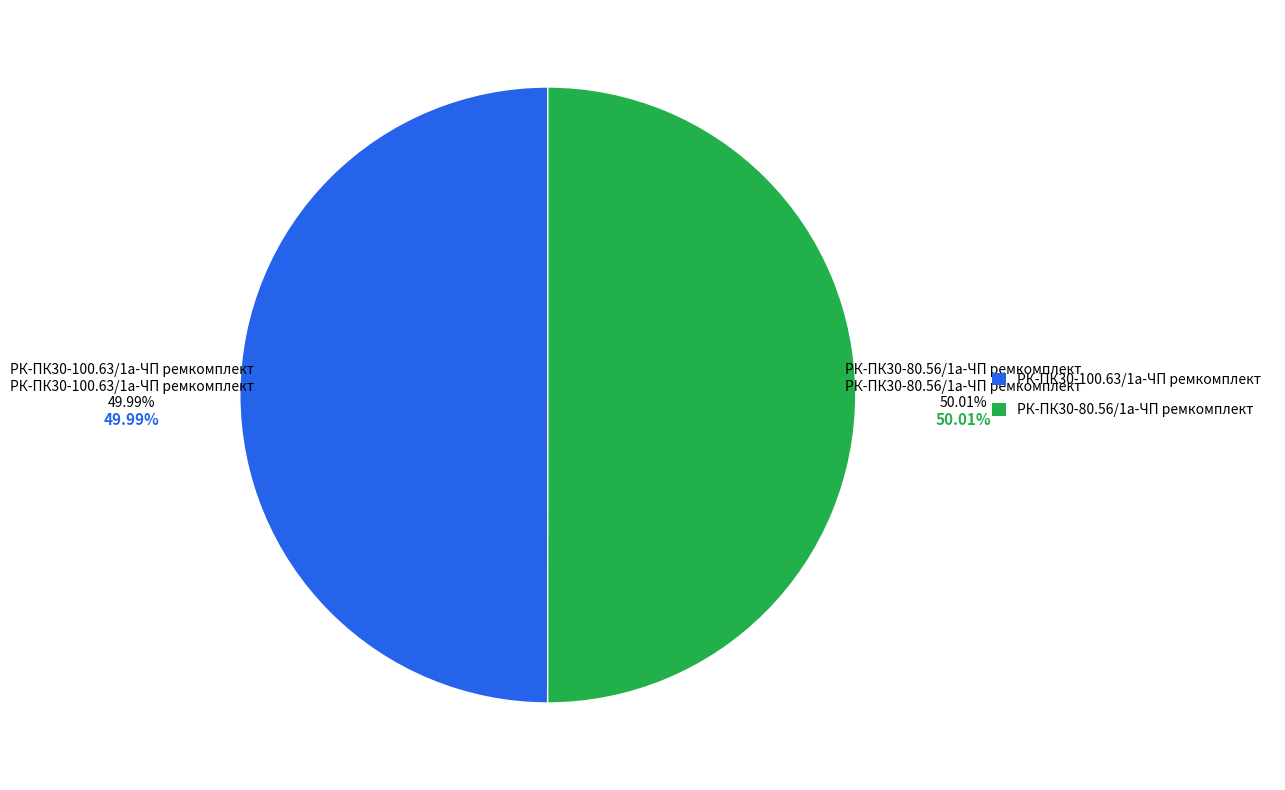

To the nearest percent, what is the average slice percentage?

50%